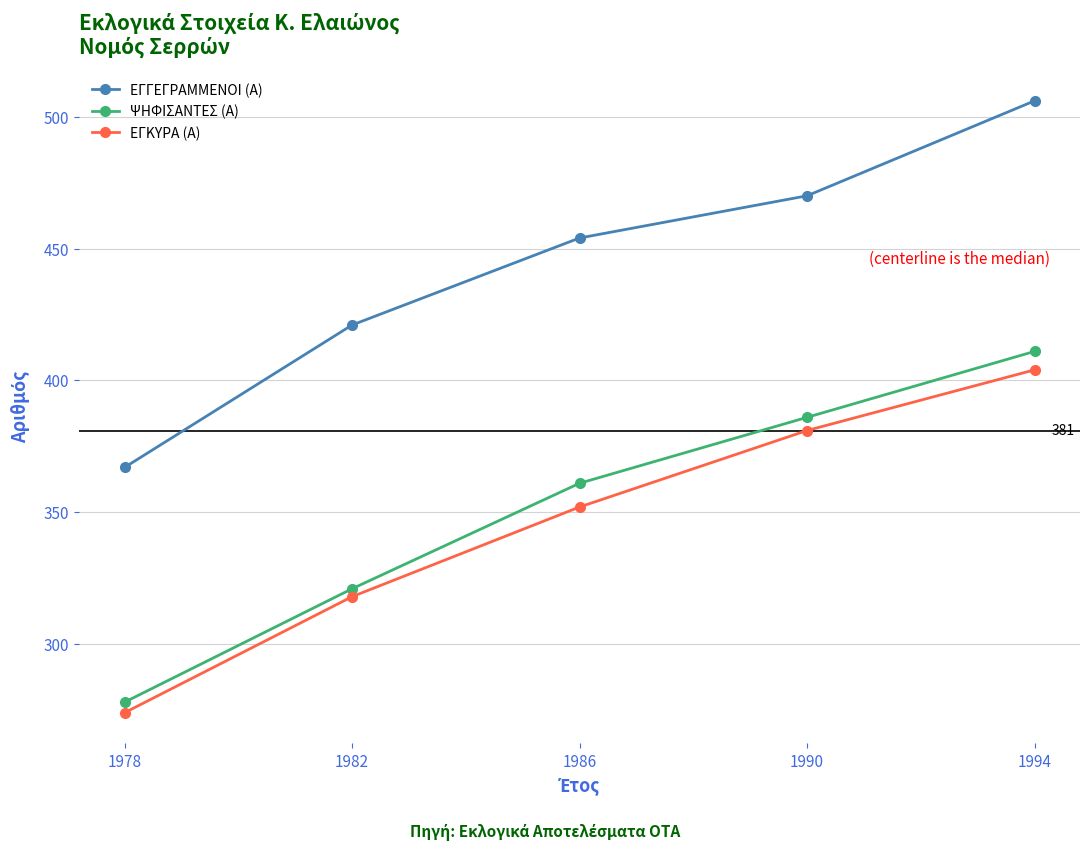

True or false: ΨΗΦΙΣΑΝΤΕΣ (Α) and ΕΓΚΥΡΑ (Α) intersect in this chart.

False